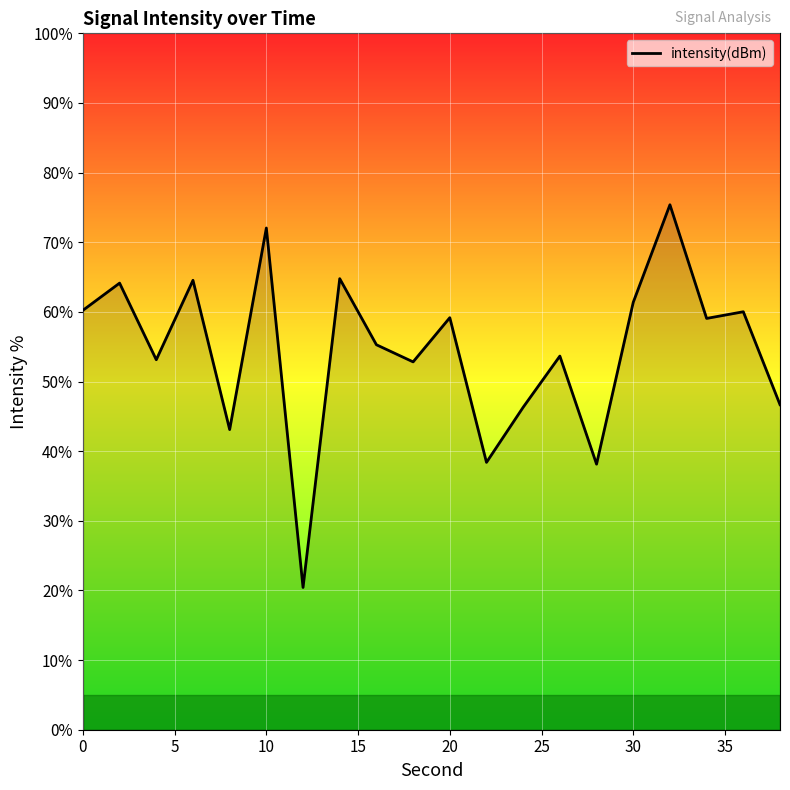

How many interior local valleys (lower than both neighbors) does the data have?

7